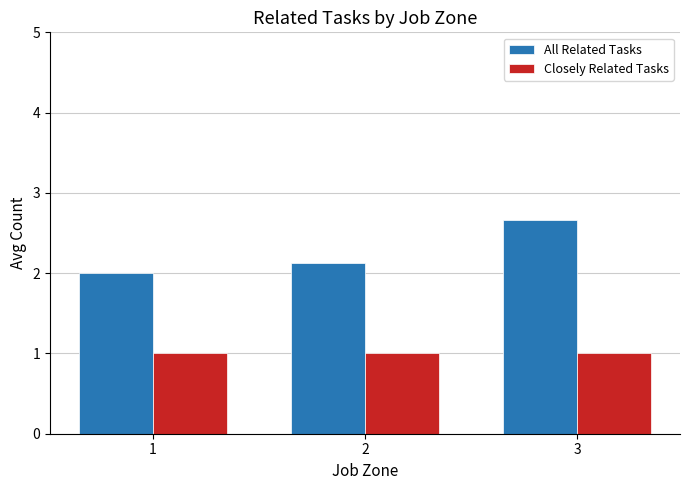

Are the bars grouped side by side (vs. stacked)?

Yes